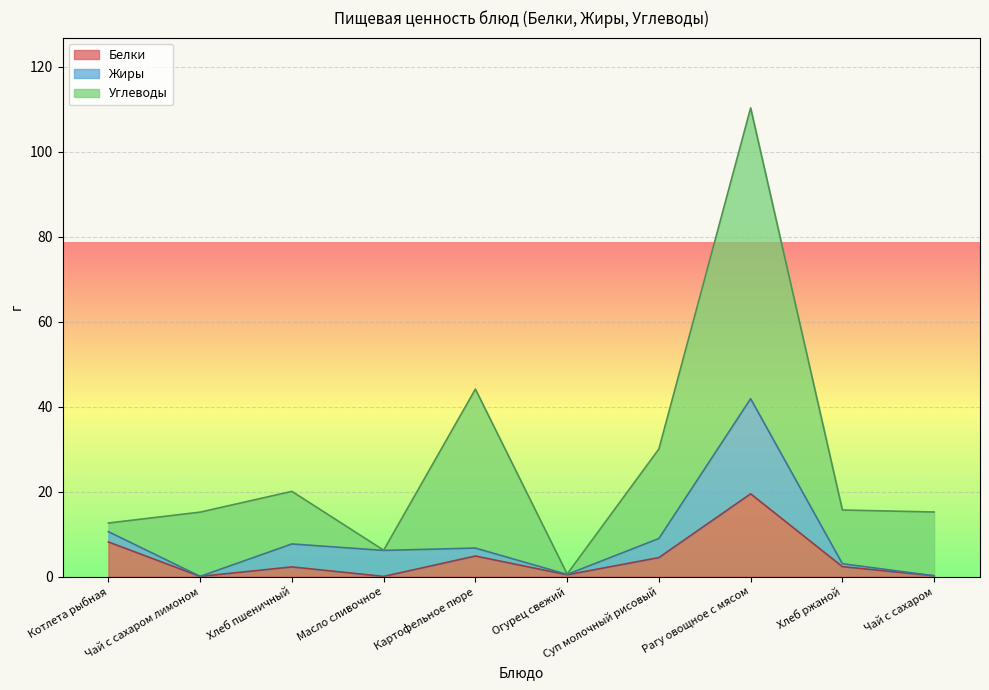

At which category is the sum across all series the highest?

Рагу овощное с мясом